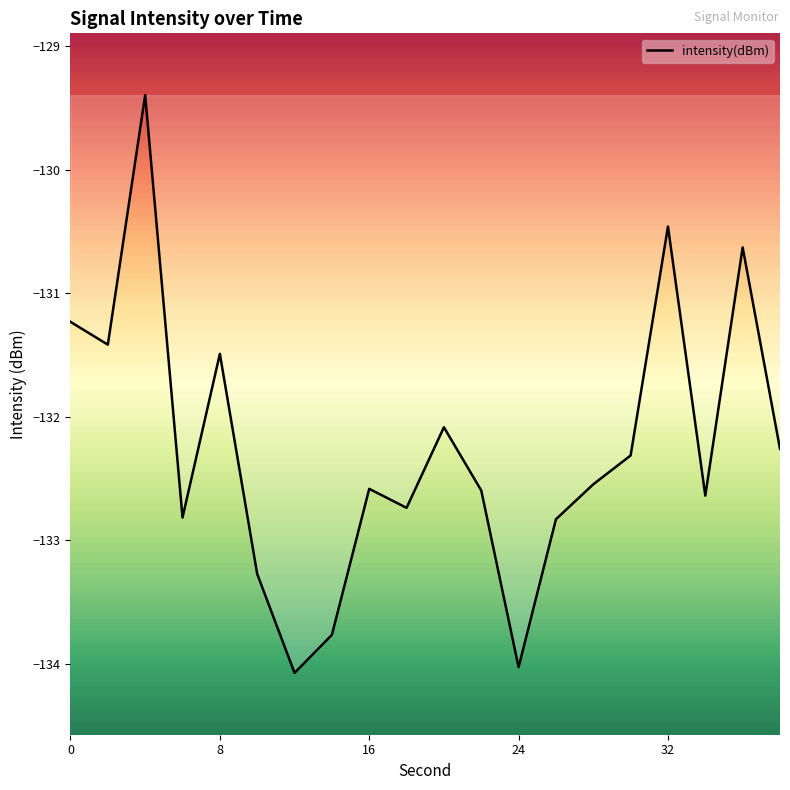

What is the greatest value displayed?

-129.4